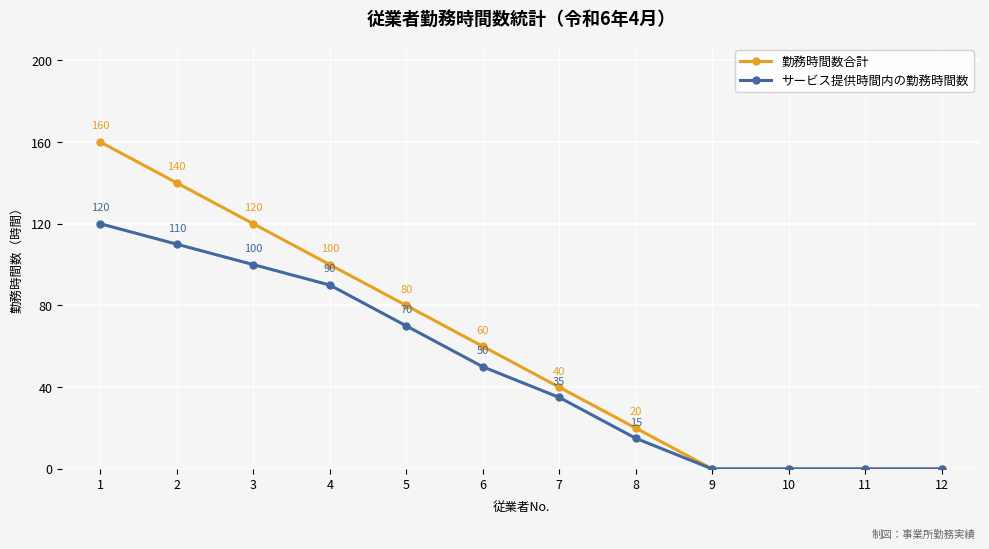

What is the sum of the 勤務時間数合計 values at 9 and 7?

40